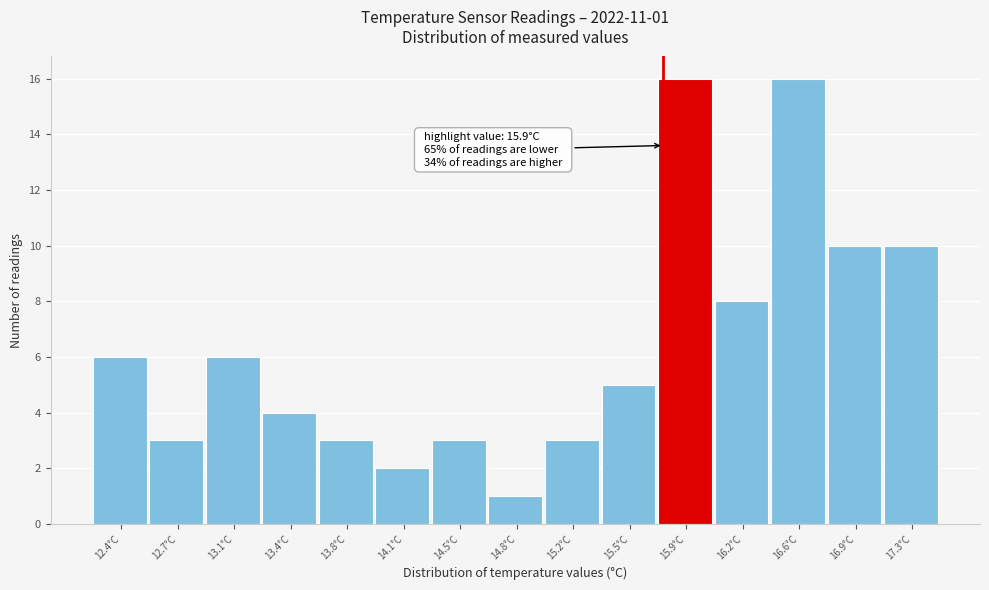

Reading right to left, what are all the values shown in this chart?

17.3°C=10	16.9°C=10	16.6°C=16	16.2°C=8	15.9°C=16	15.5°C=5	15.2°C=3	14.8°C=1	14.5°C=3	14.1°C=2	13.8°C=3	13.4°C=4	13.1°C=6	12.7°C=3	12.4°C=6